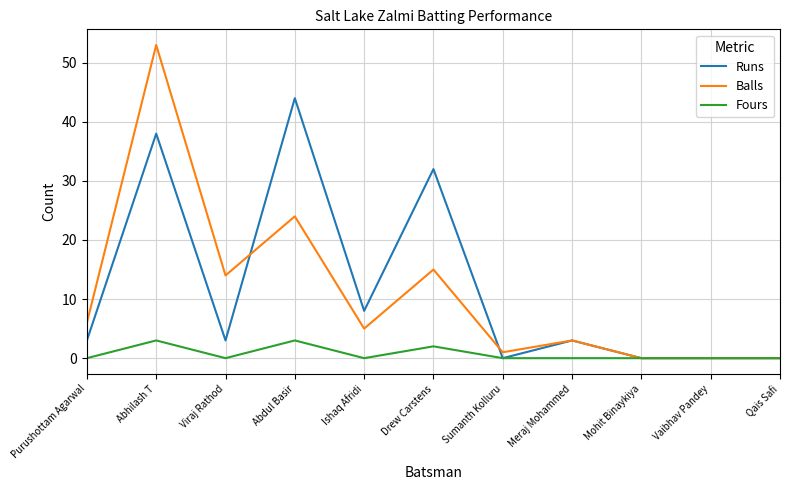

What are all the series names shown in the legend?

Runs, Balls, Fours